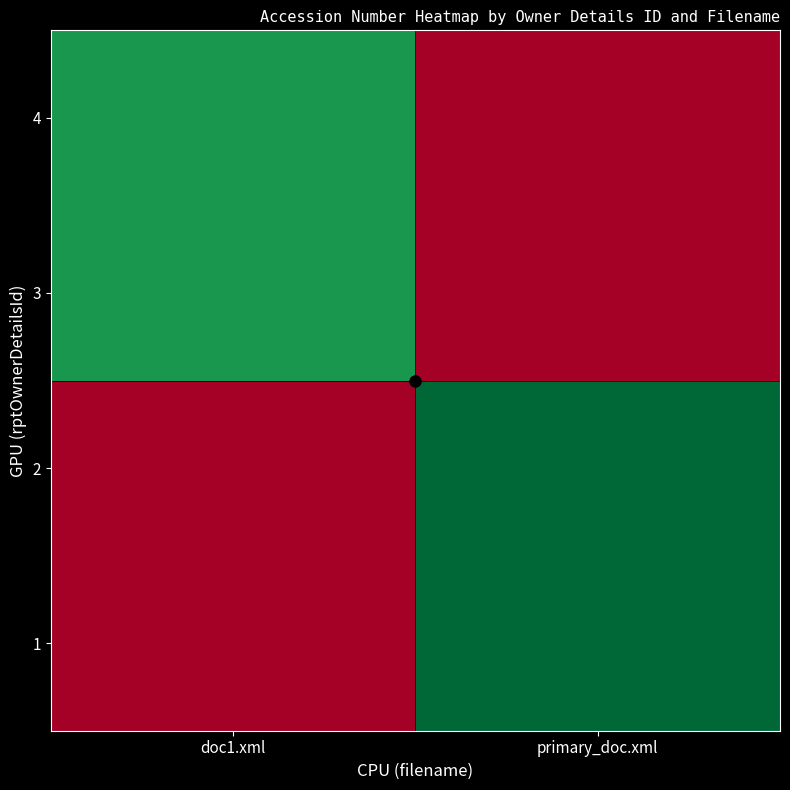

Between primary_doc.xml and doc1.xml, which is larger?

primary_doc.xml